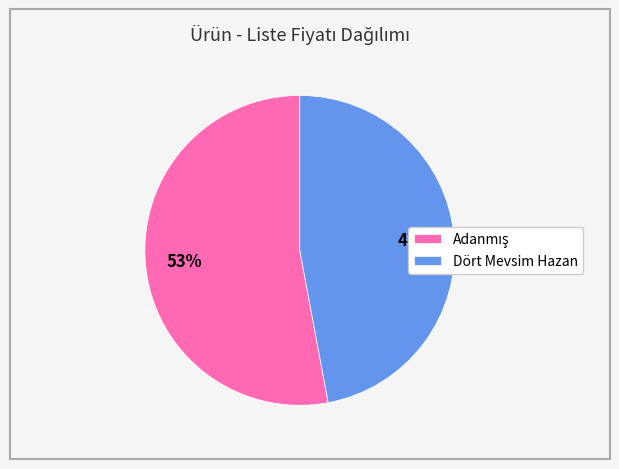

The Dört Mevsim Hazan slice represents 52% of the pie. True or false?

False